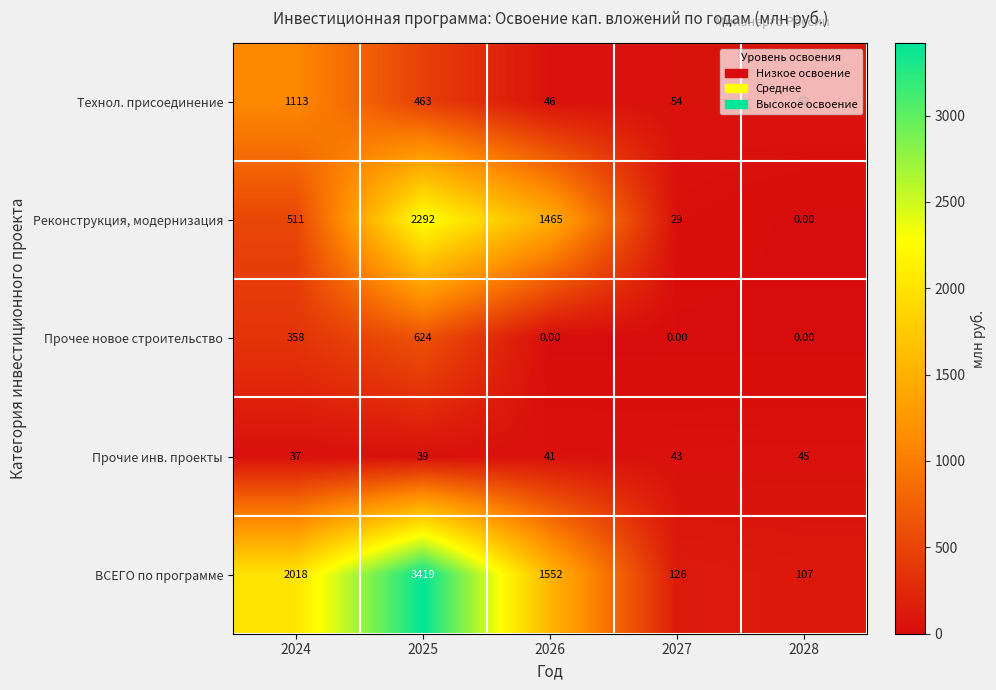

At 2026, list the series in order from smallest to largest.

Прочее новое строительство, Прочие инв. проекты, Технол. присоединение, Реконструкция, модернизация, ВСЕГО по программе